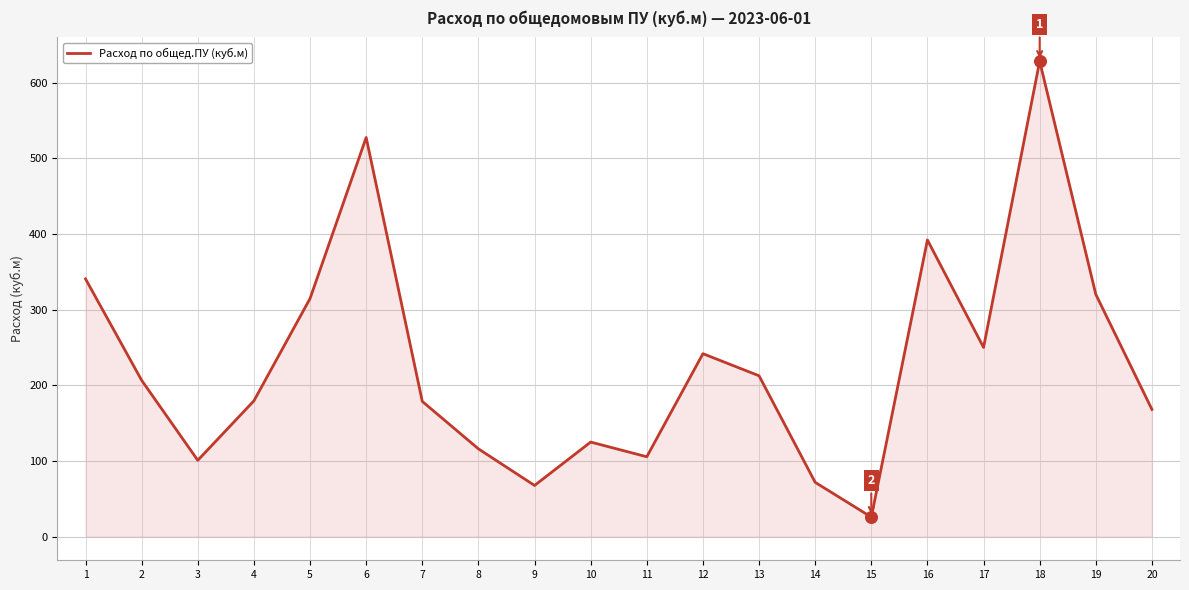

Which has a higher value, 1 or 14?

1